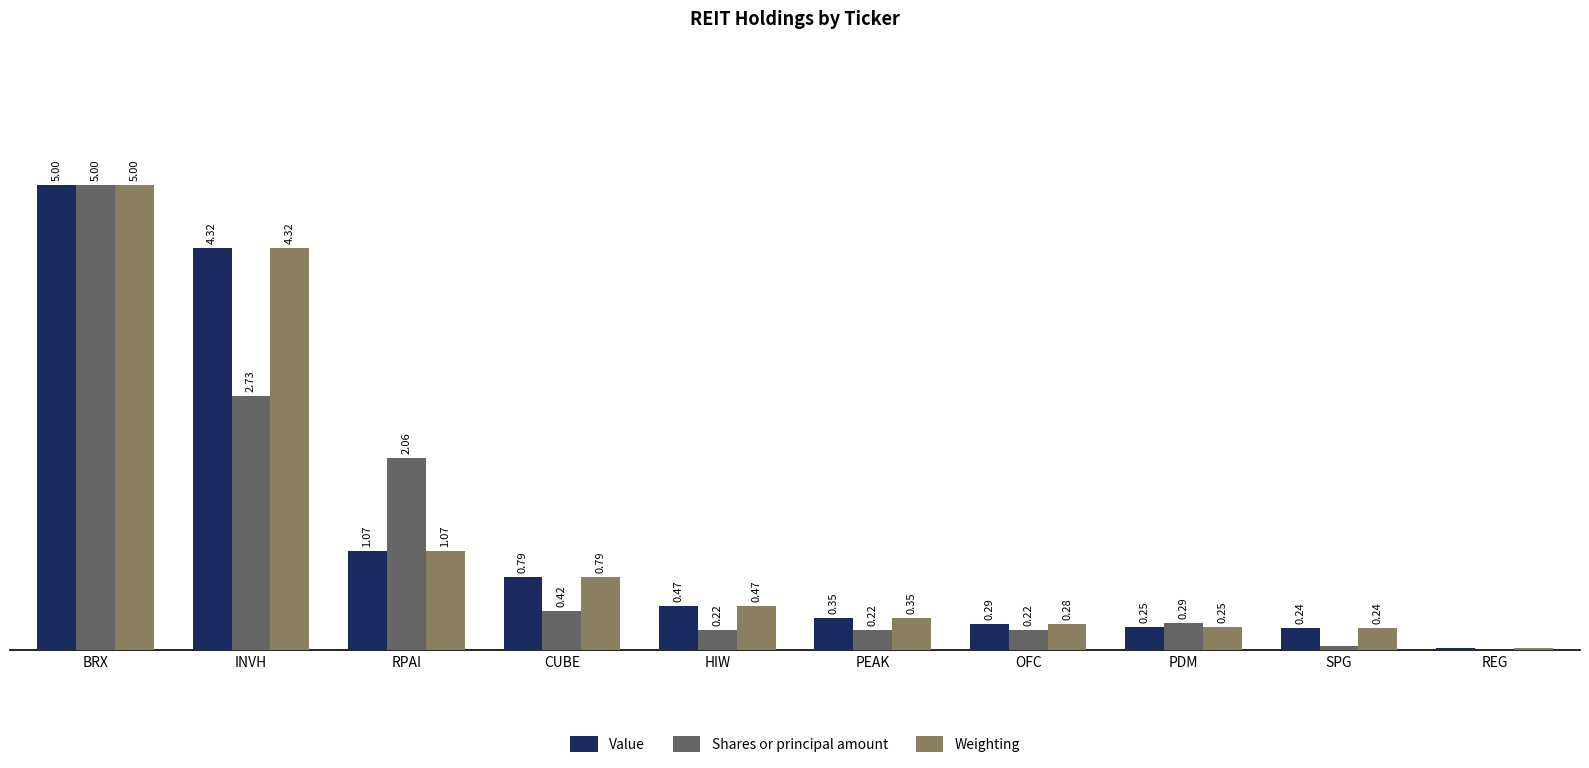

Is the value of Weighting at SPG greater than the value of Shares or principal amount at HIW?

Yes